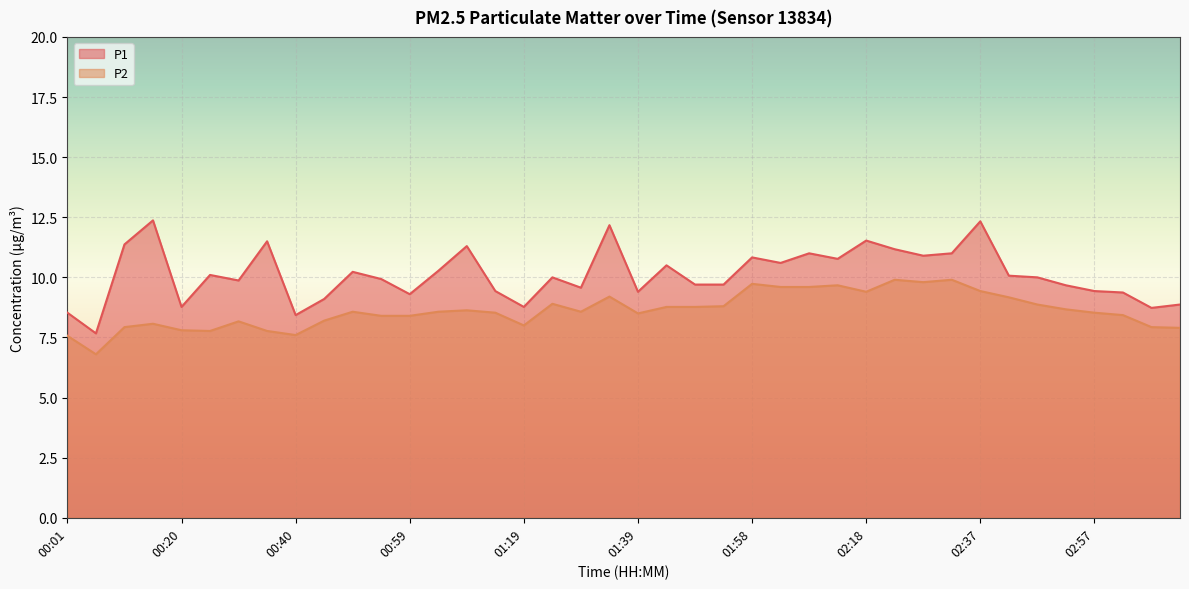

At which category does the chart reach its minimum across all series?

00:05